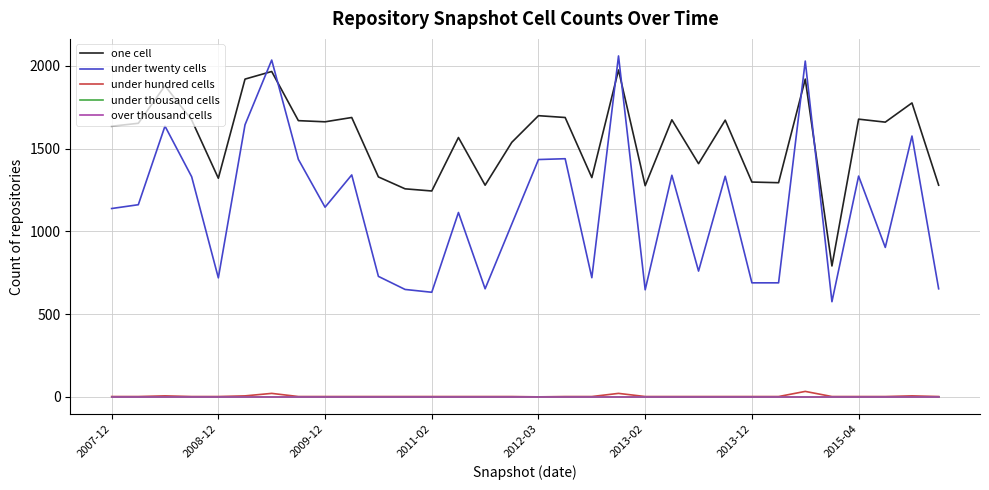

What are all the series names shown in the legend?

one cell, under twenty cells, under hundred cells, under thousand cells, over thousand cells